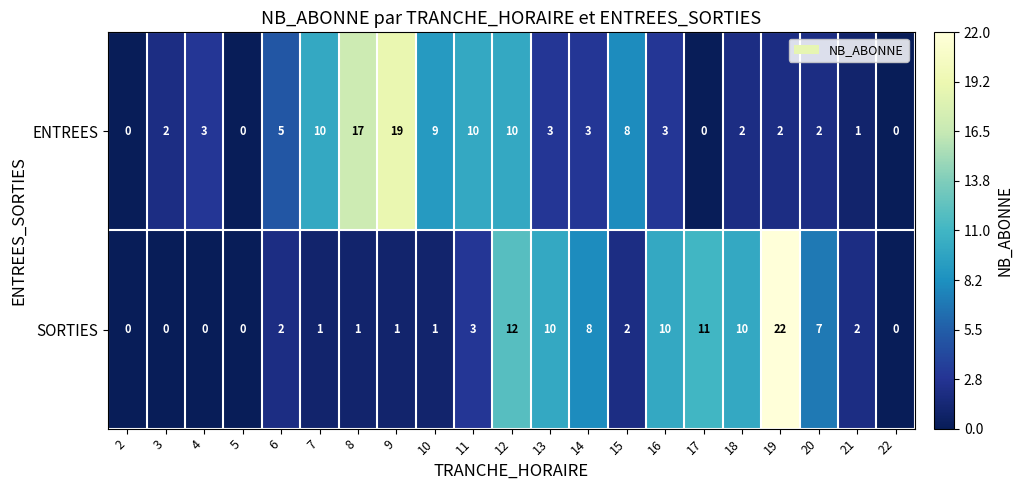

What is the sum of the ENTREES values at 9 and 17?

19